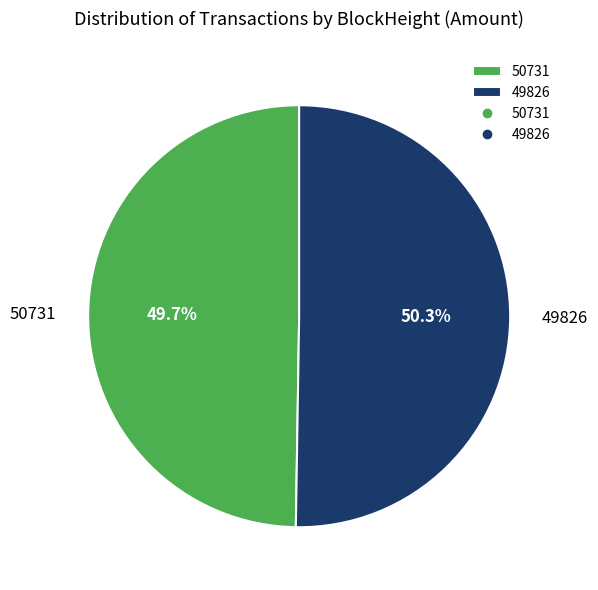

Which slice represents more than half of the pie?

49826